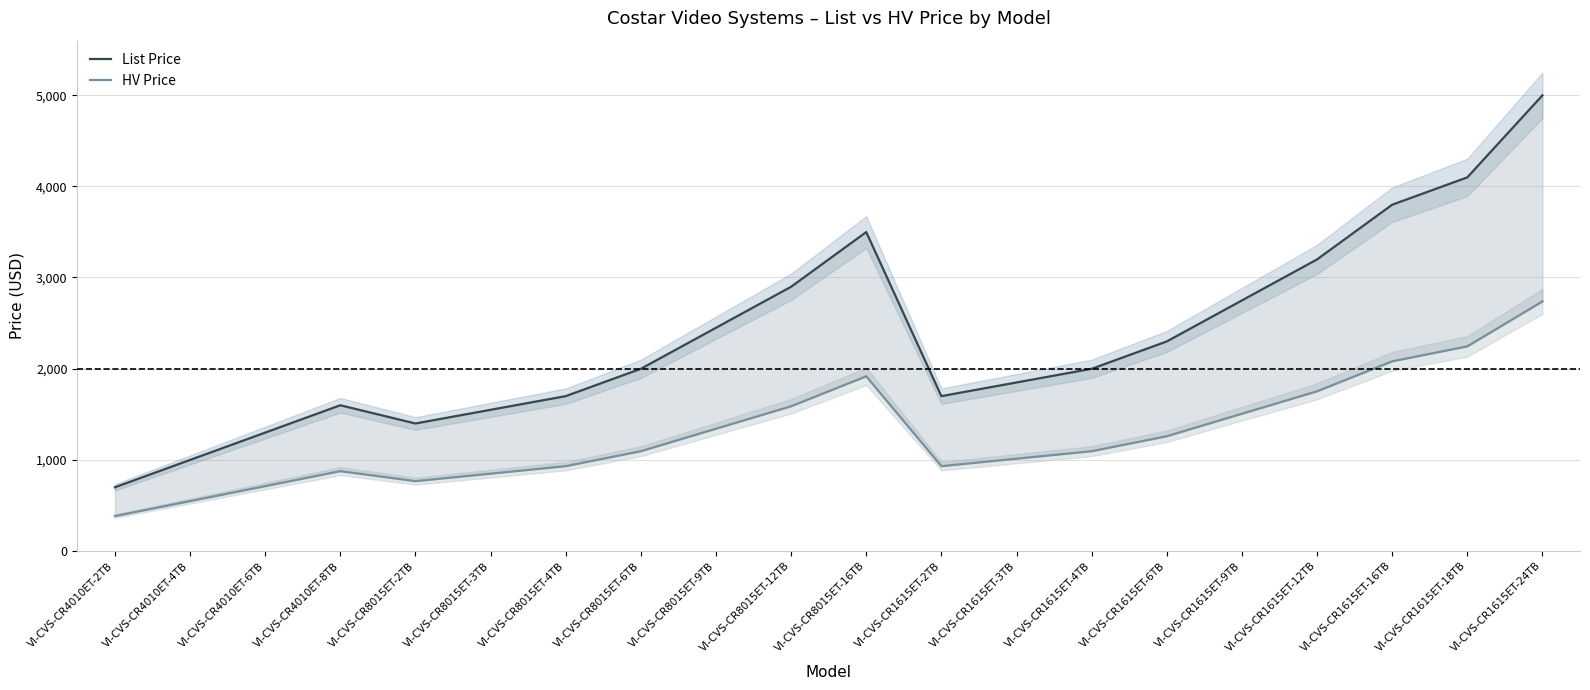

True or false: HV Price has more than 2 points higher than both neighbors.

False